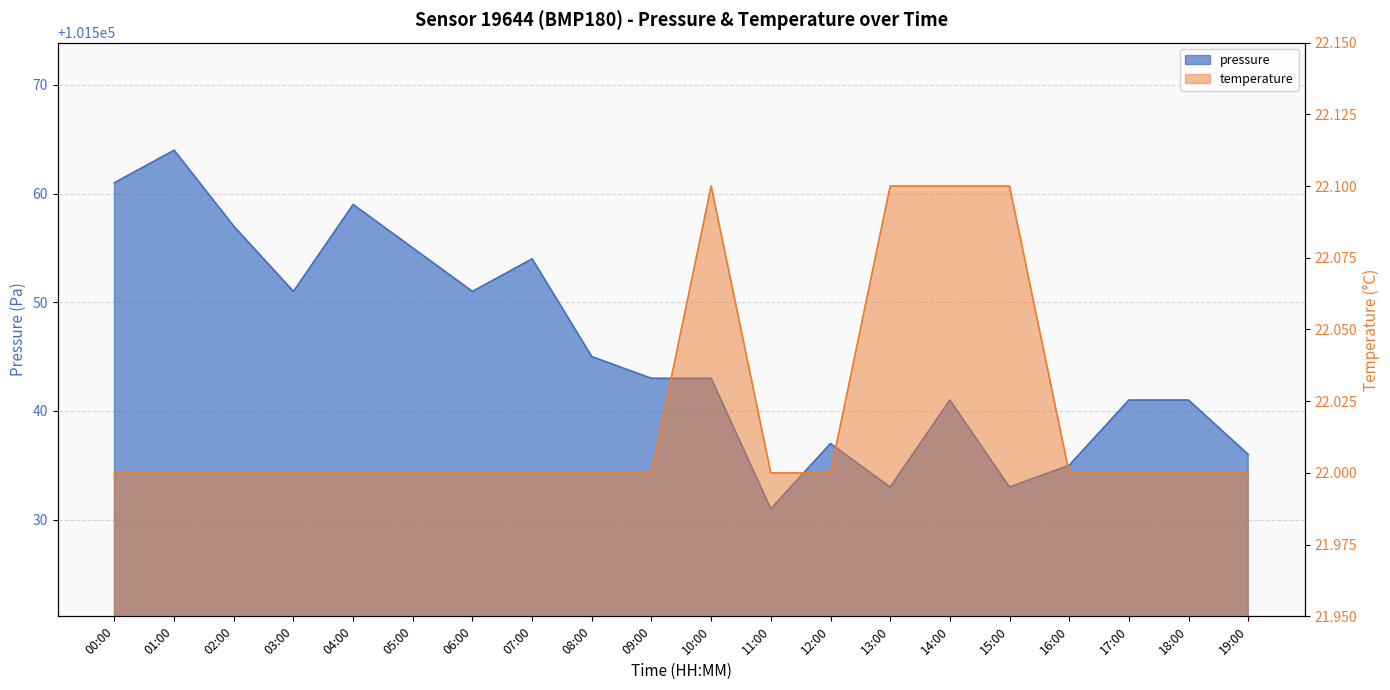

What is the difference between the maximum and minimum values in the temperature series?

0.1